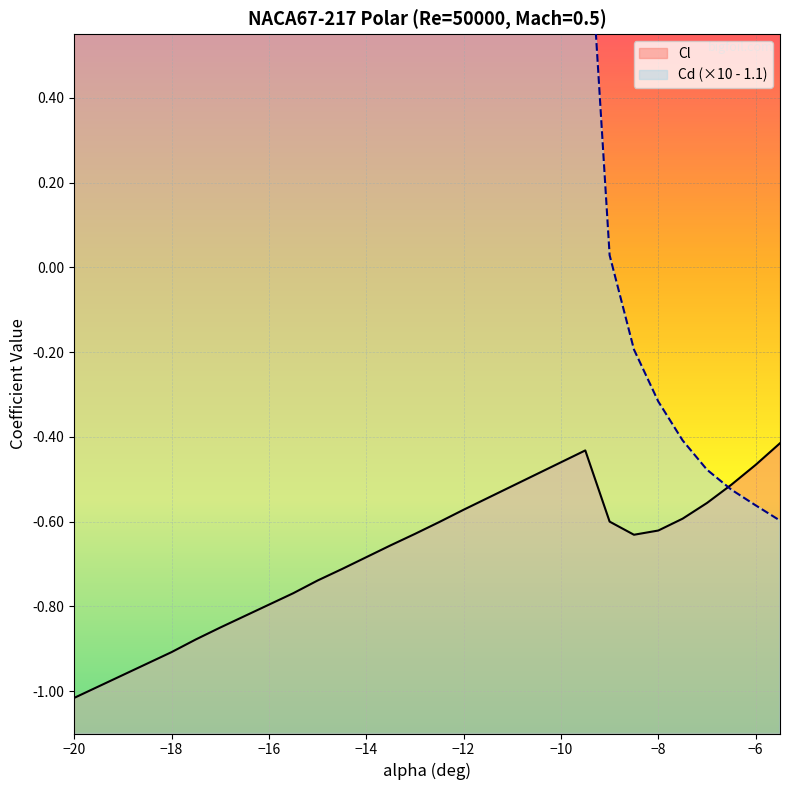

The Cl series shows -0.3 at −16. True or false?

False